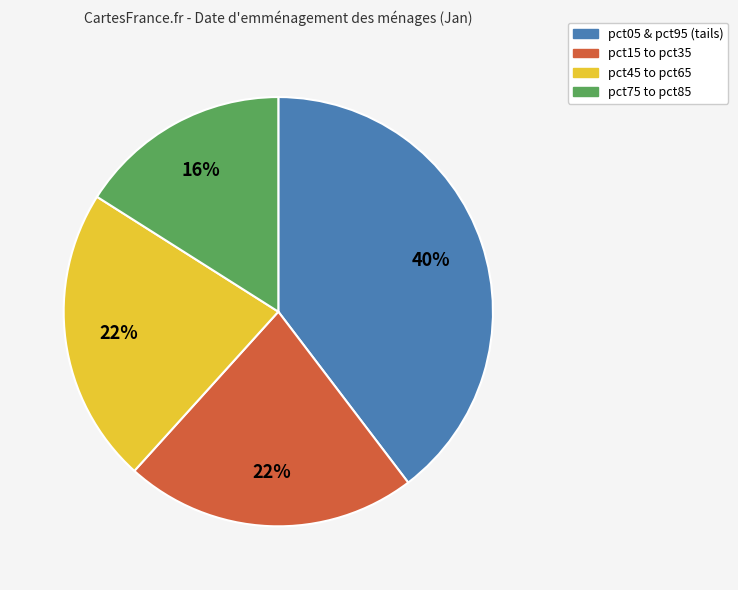

Is there any slice that represents more than half of the pie?

No